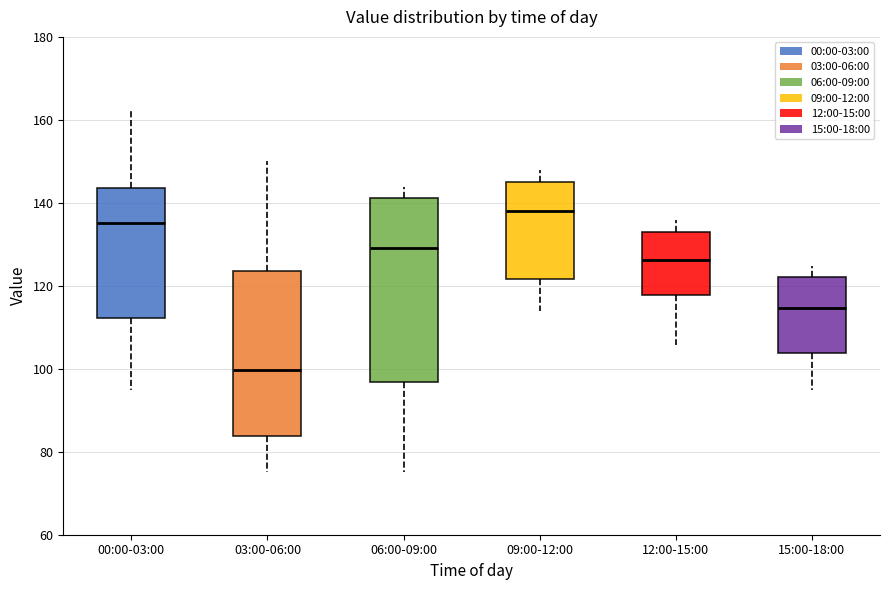

Reading left to right, transcribe this box plot: for each box, give where its median line is, the range the box spans, and where its two whiskers end, as read against the y-axis. The values are not printed on the chart, so give them approximately, as read against the axis.

00:00-03:00: median 136, box 112 to 144, whiskers 94 to 162
03:00-06:00: median 100, box 84 to 124, whiskers 76 to 150
06:00-09:00: median 130, box 96 to 142, whiskers 76 to 144
09:00-12:00: median 138, box 122 to 146, whiskers 114 to 148
12:00-15:00: median 126, box 118 to 134, whiskers 106 to 136
15:00-18:00: median 114, box 104 to 122, whiskers 96 to 124